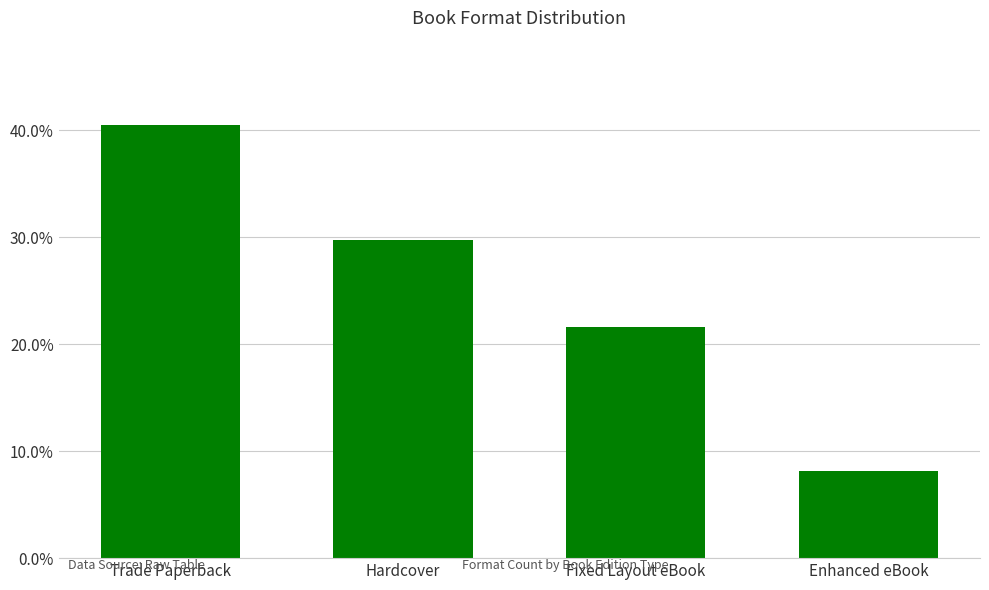

Reading left to right, extract all data points from this chart.

0.4	0.3	0.2	0.1